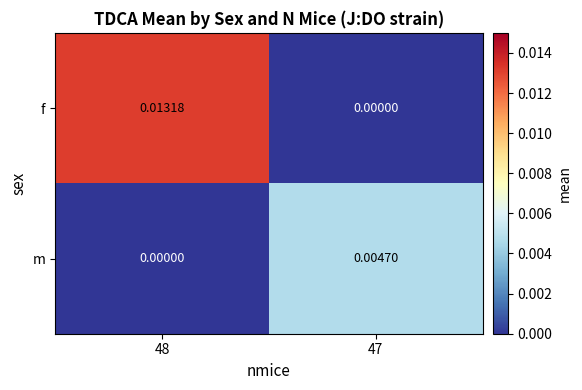

Rank the series at 48 from highest to lowest value.

f, m